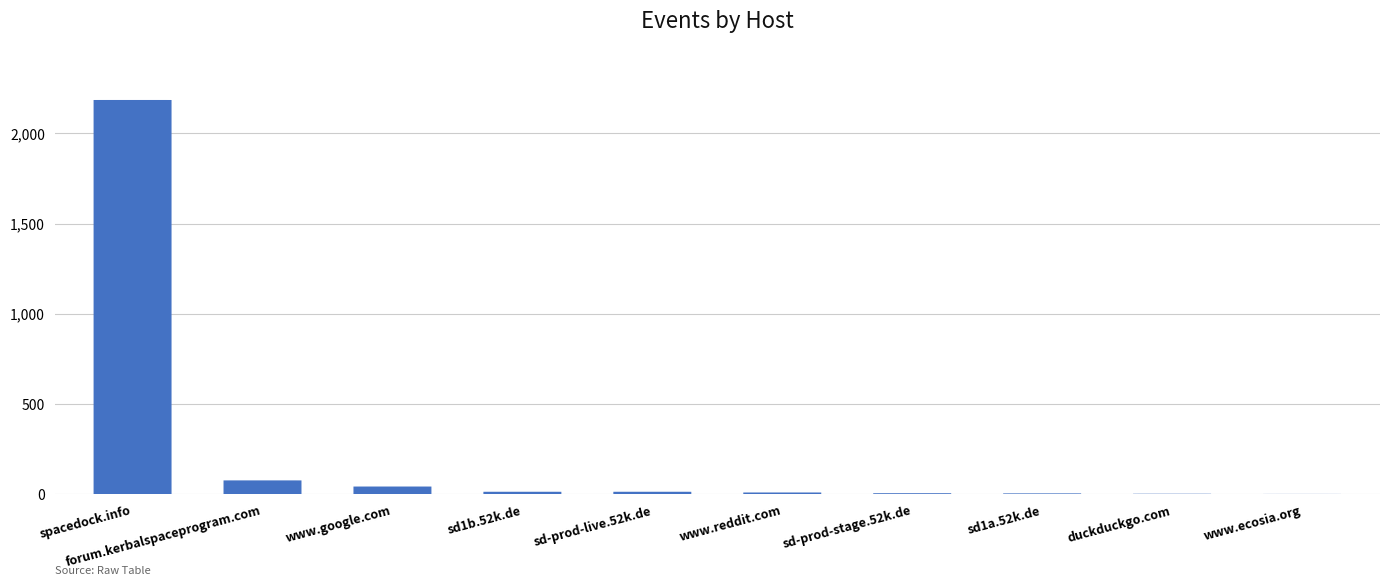

Which has a higher value, sd-prod-live.52k.de or sd1b.52k.de?

sd-prod-live.52k.de